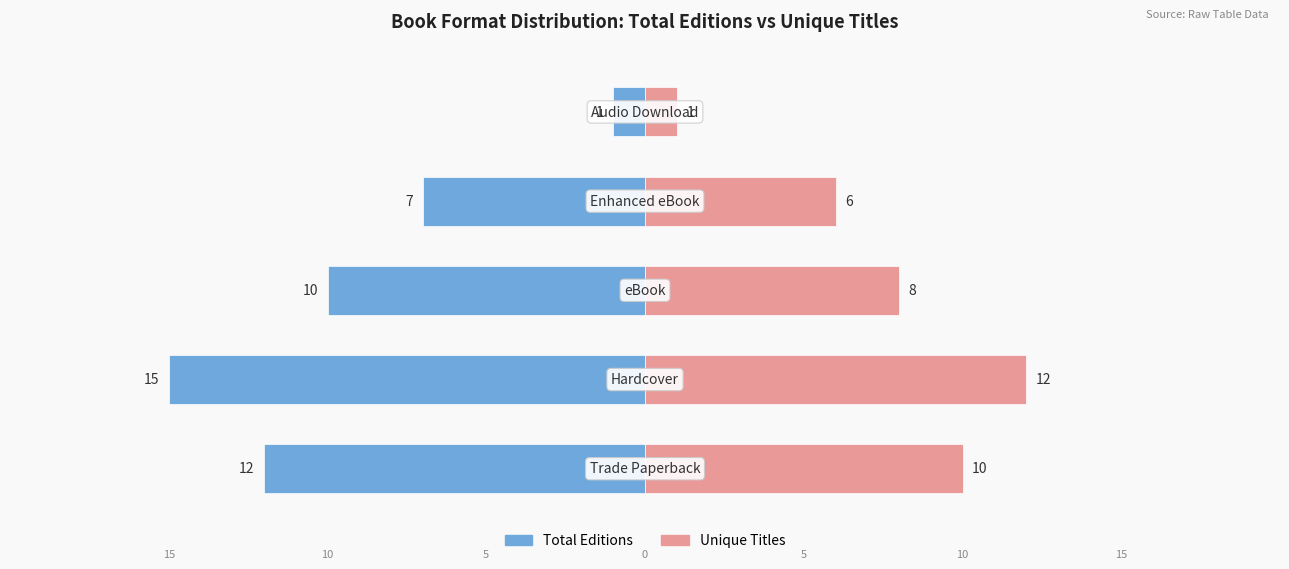

Is it true that Unique Titles equals 8 at −10?

True